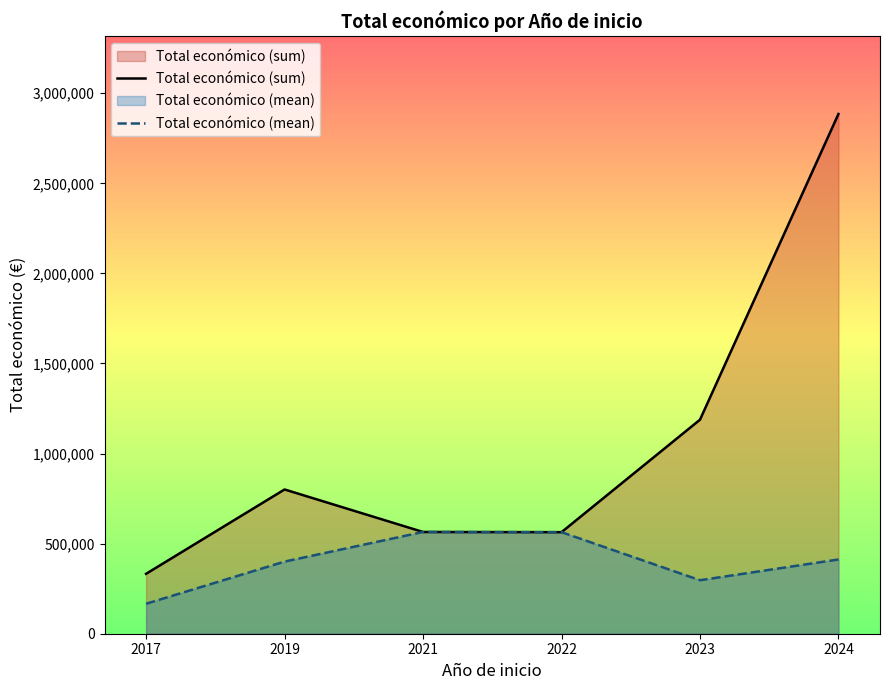

True or false: Total económico (sum) and Total económico (mean) intersect in this chart.

False